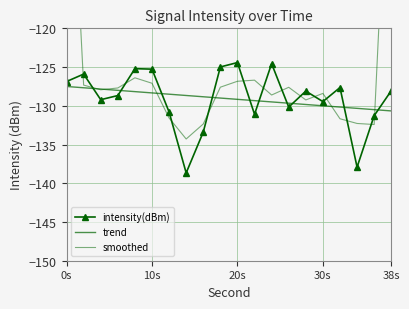

Count the number of data series in this chart.

3